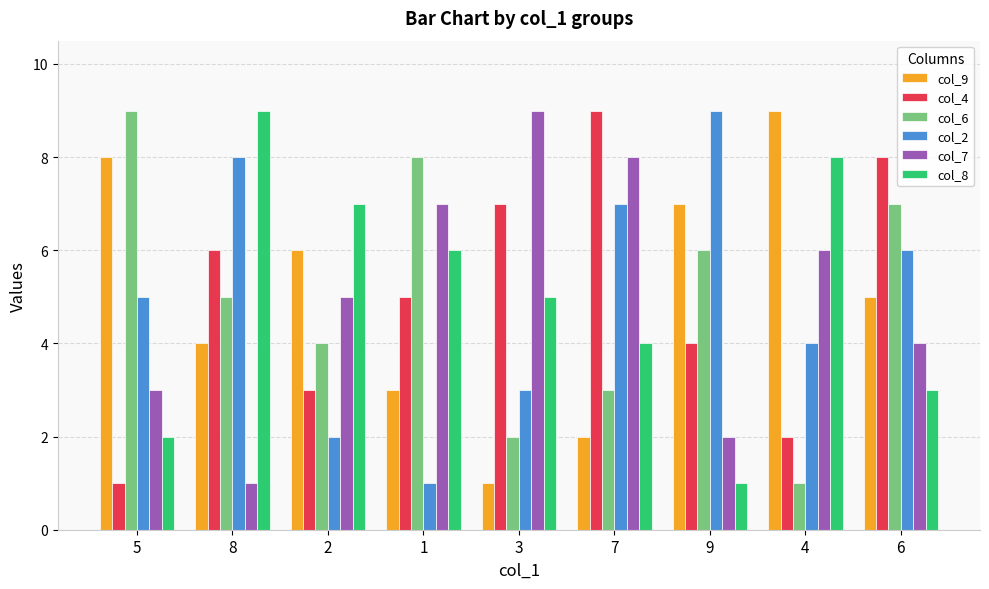

Which series changed the most between 1 and 9?

col_2